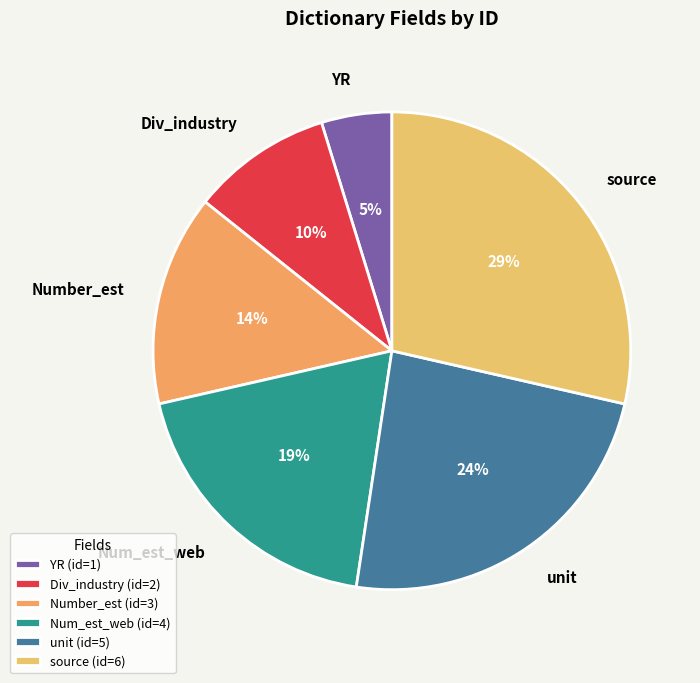

Which slice is the largest?

source